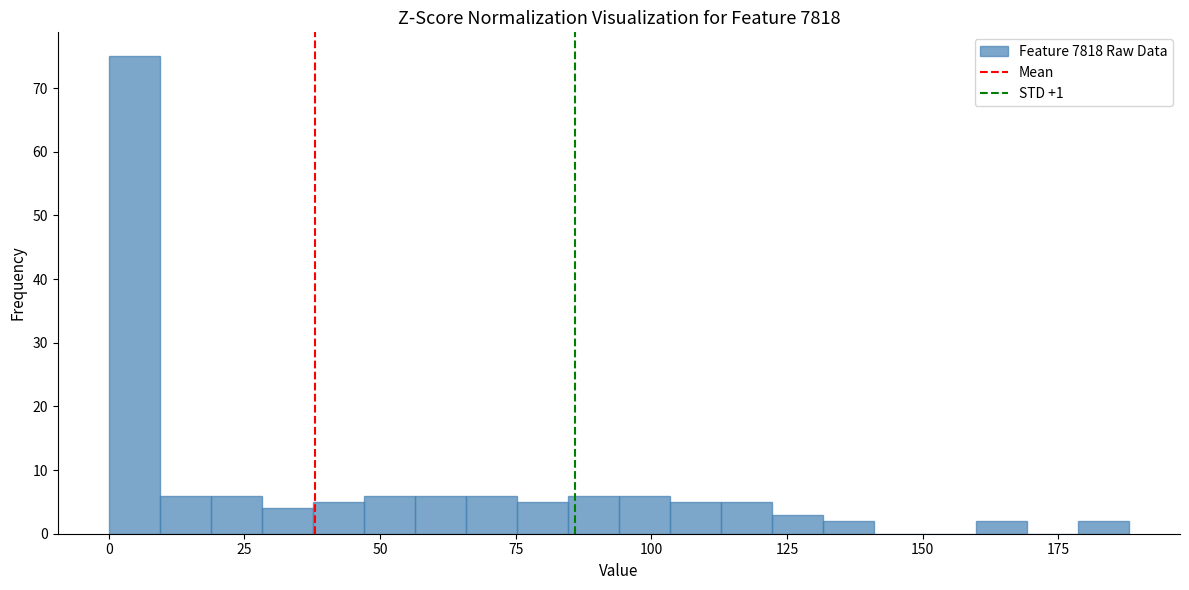

Read against the x-axis, roughly where is the centre of the tallest bar?

5